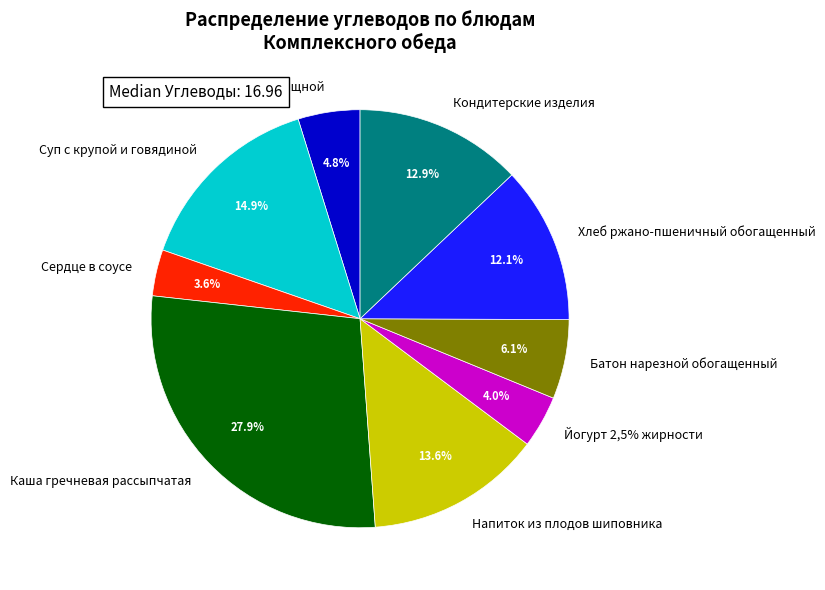

To the nearest percent, what is the difference between the Каша гречневая рассыпчатая and Напиток из плодов шиповника slice percentages?

14%